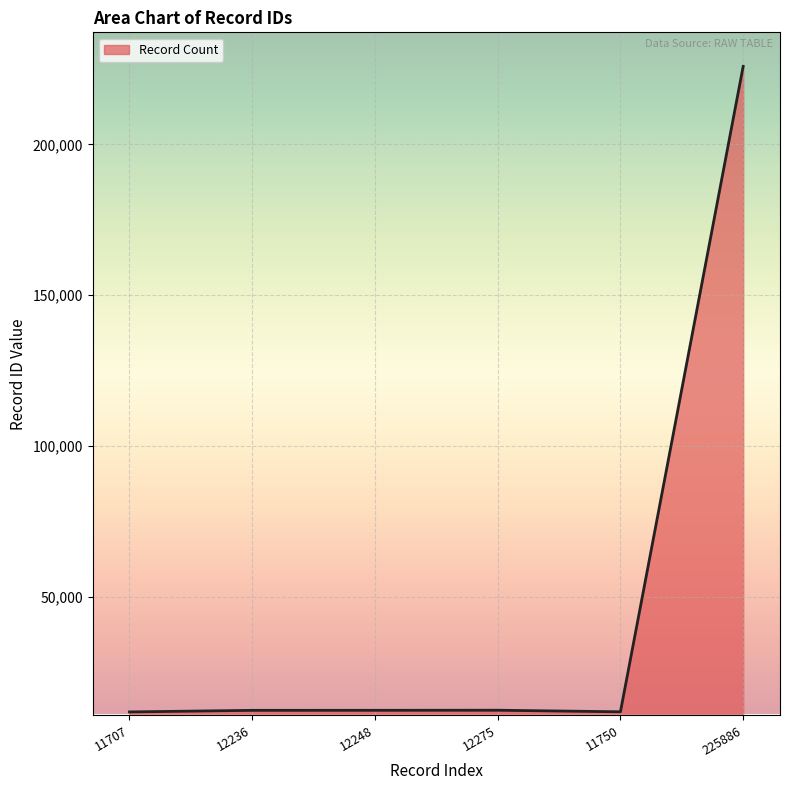

True or false: the data shows 11707 at 11707.

True